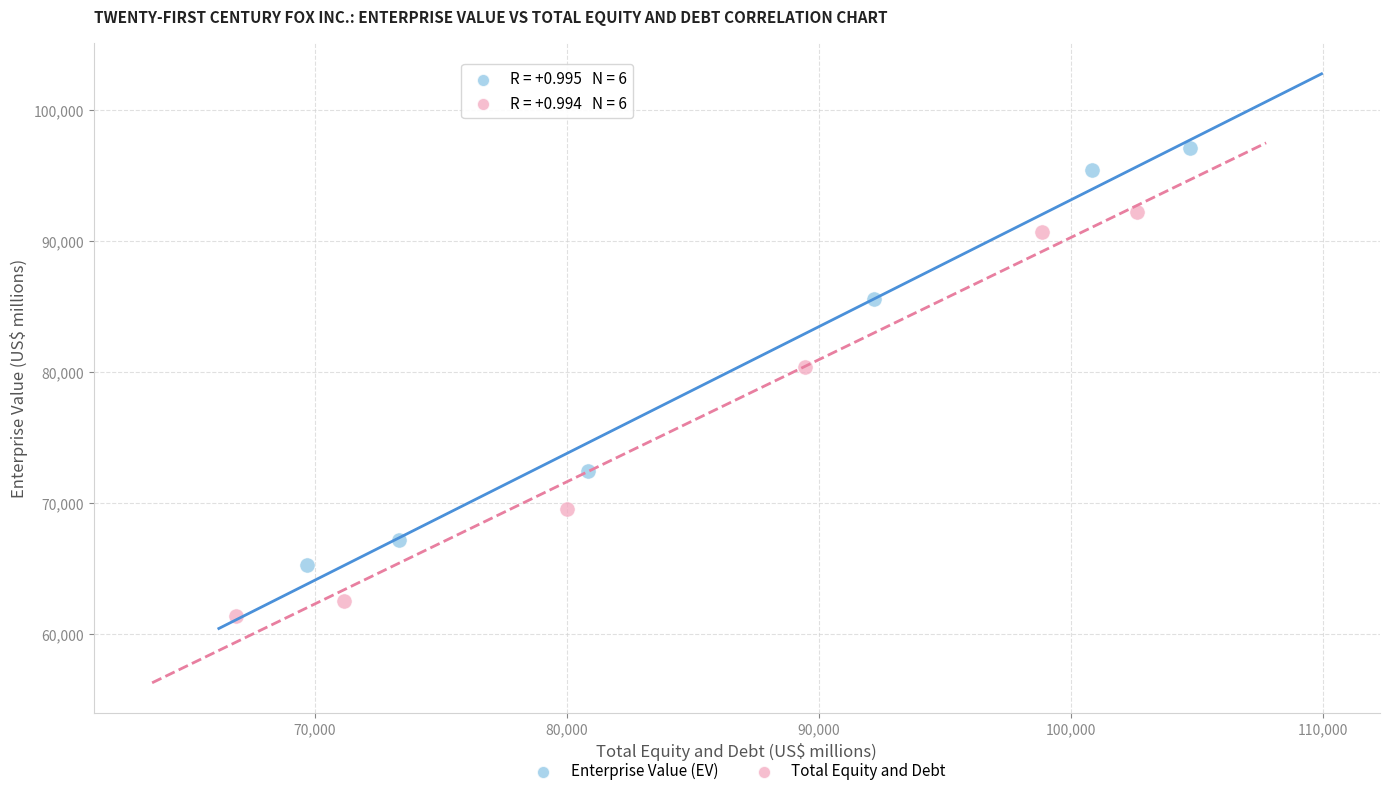

Which series reaches the minimum Y coordinate?

Total Equity and Debt